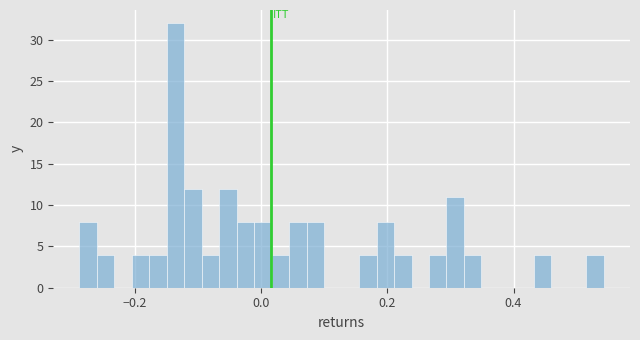

Read against the x-axis, roughly where is the centre of the tallest bar?

-0.14